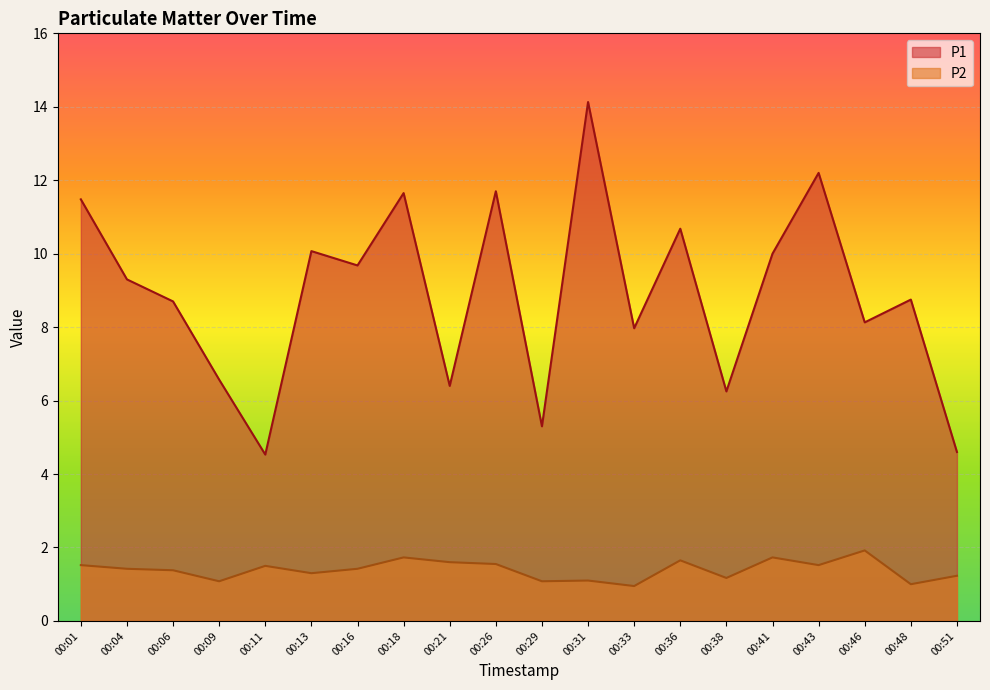

What is the approximate value of P2 at 00:04?

1.4